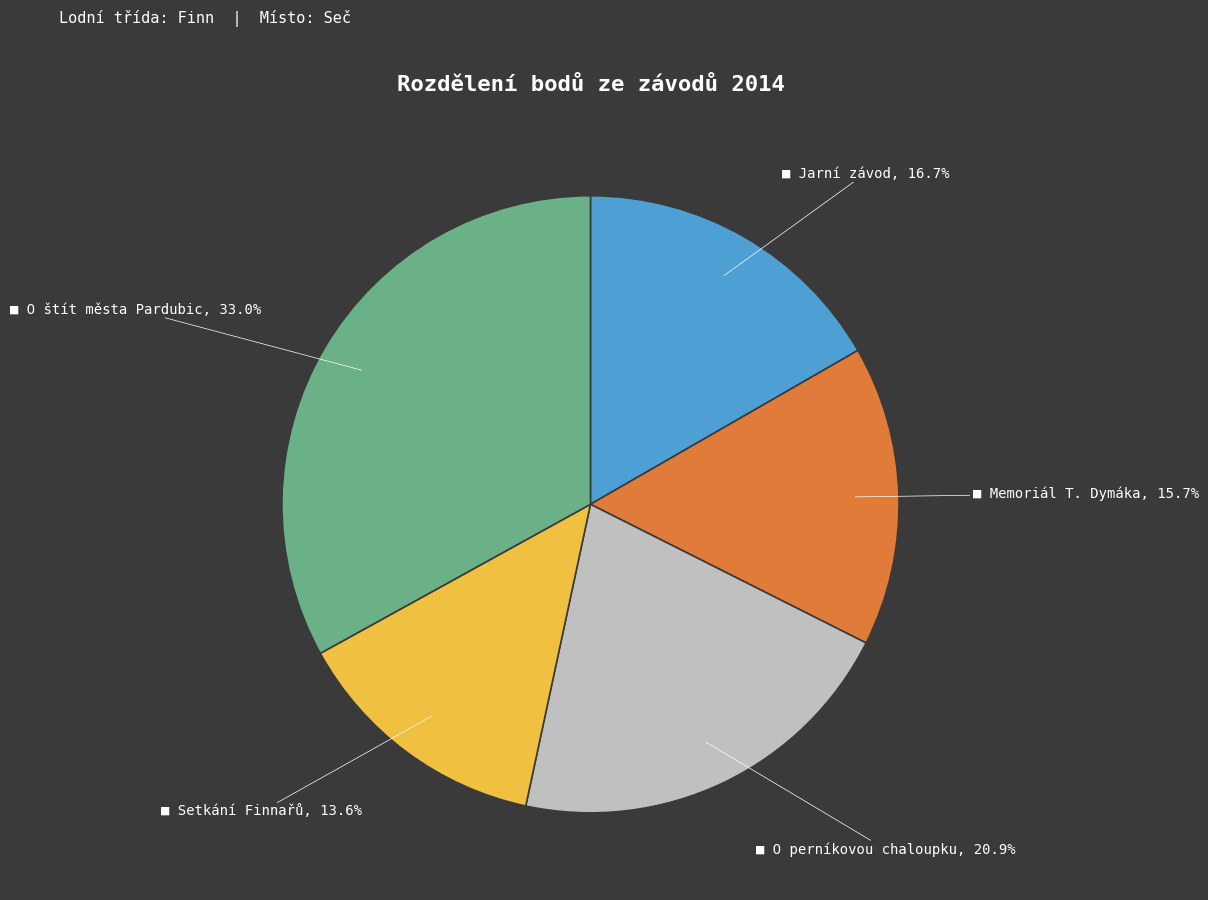

Count the number of slices in the pie.

5